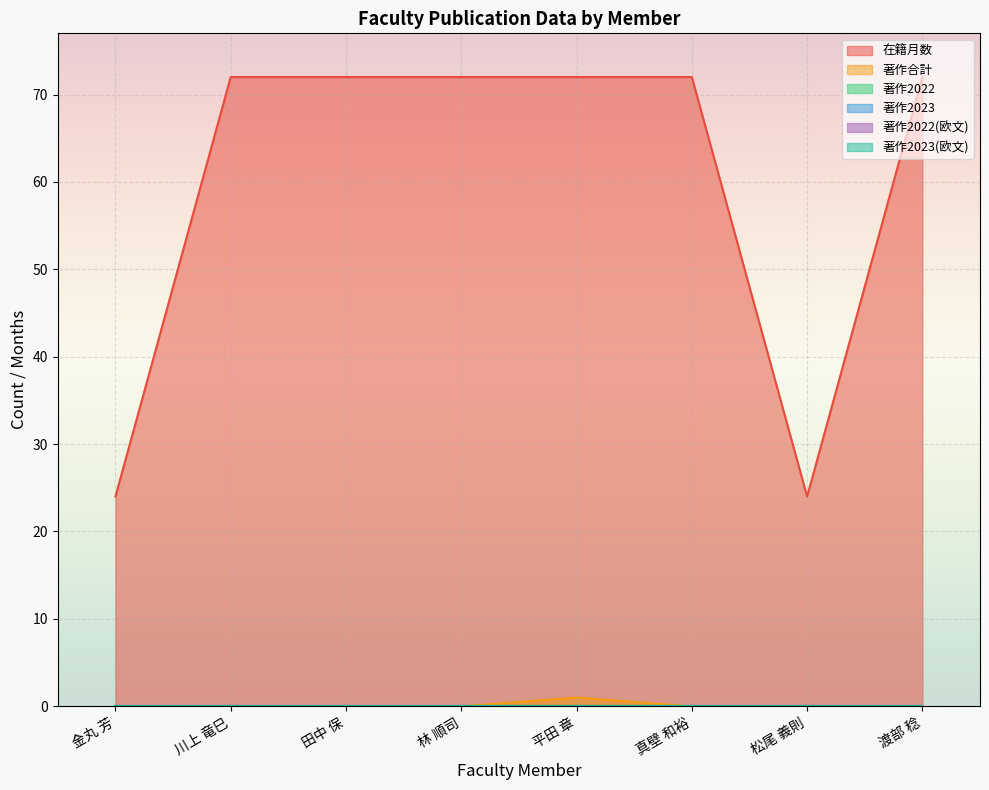

Which series has the largest total across all categories?

在籍月数